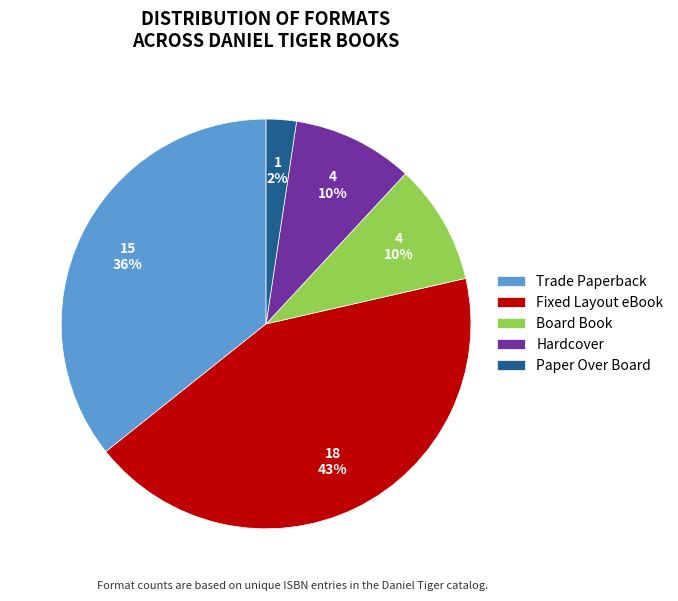

The Paper Over Board slice represents 16% of the pie. True or false?

False